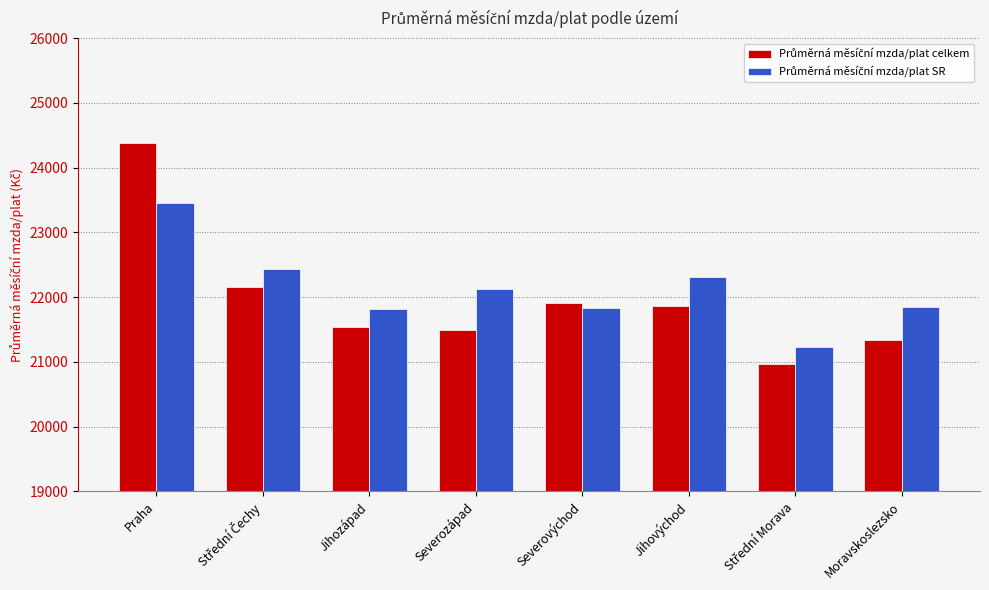

What is the spread (max minus min) of values at Moravskoslezsko?

499.9